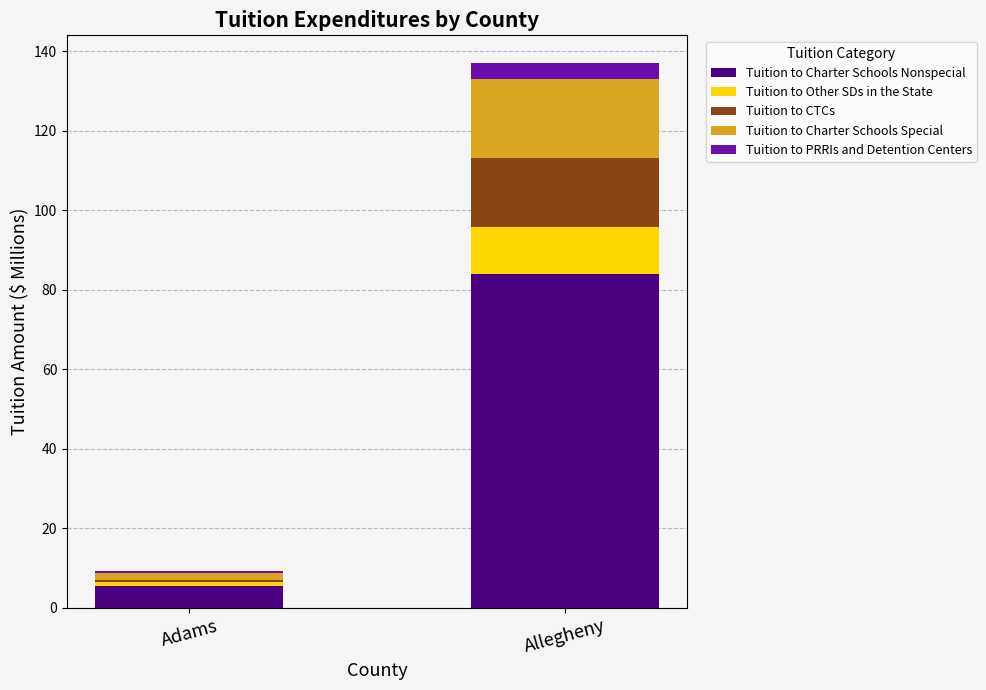

Reading left to right, what are the values for Tuition to Charter Schools Nonspecial?

5.5	84.0